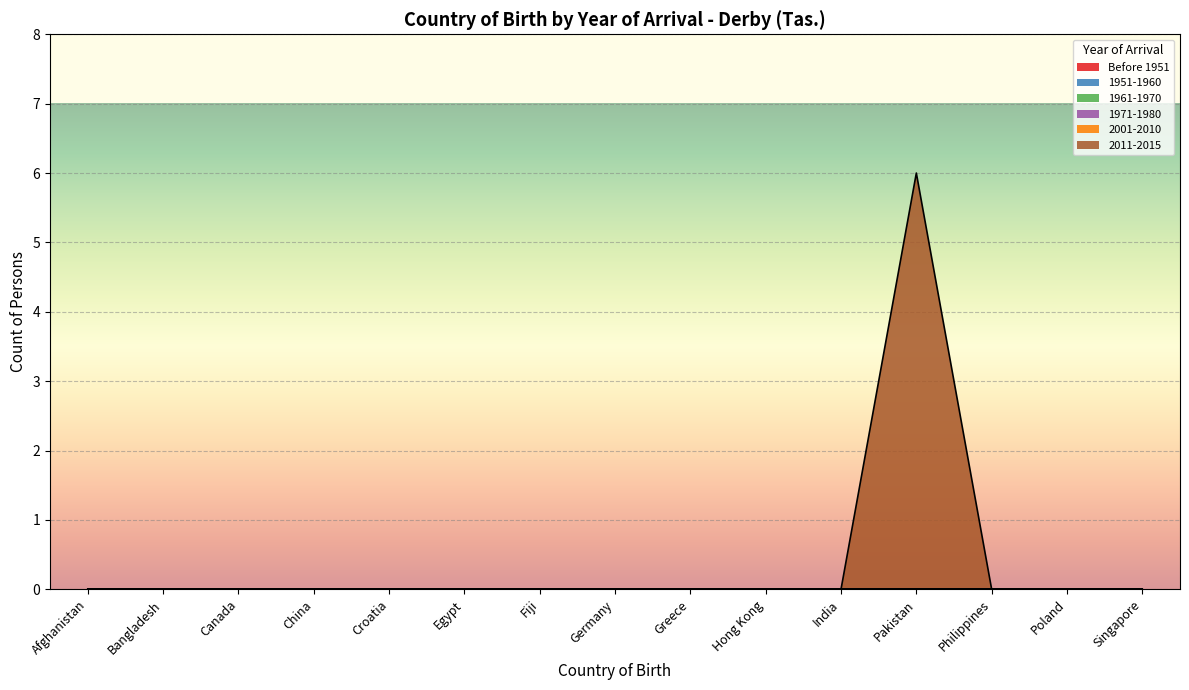

Which category has the highest value across all series?

Pakistan